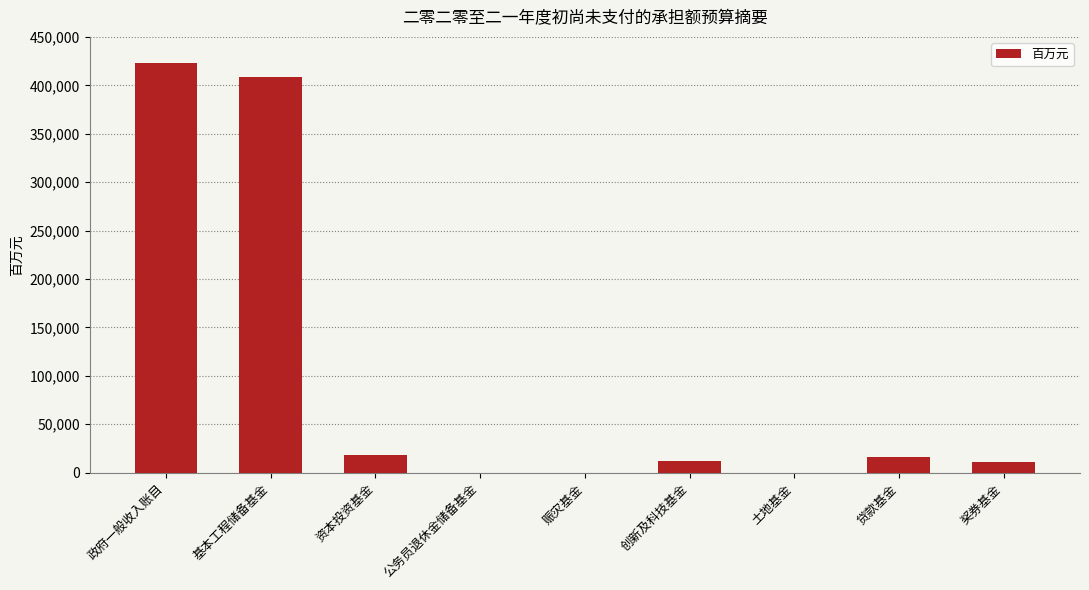

Which category has the highest value across all series?

政府一般收入账目